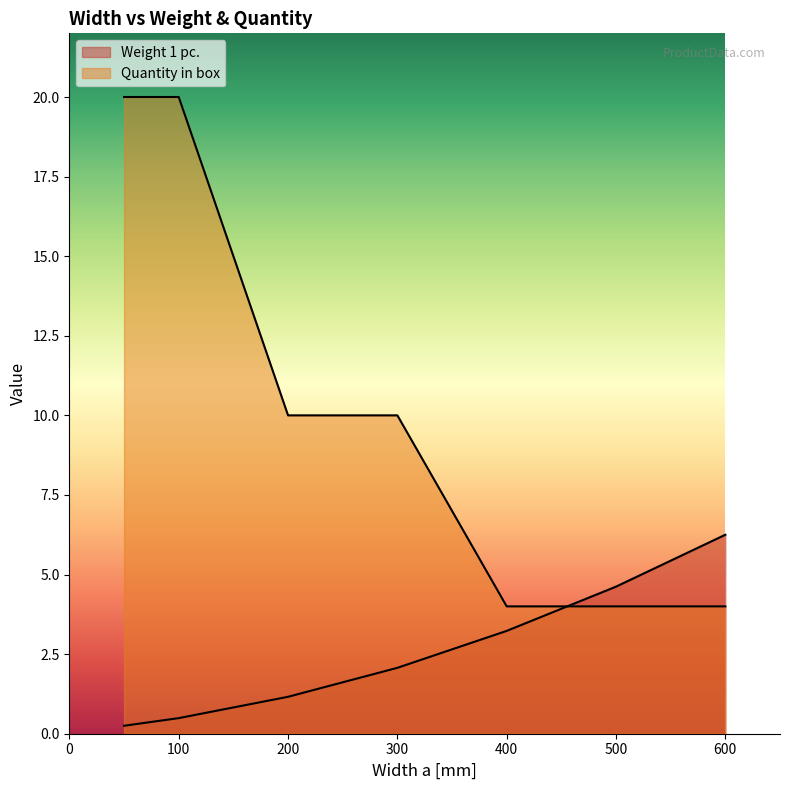

What is the value of the Weight 1 pc. point at the 6th from the left?

4.6